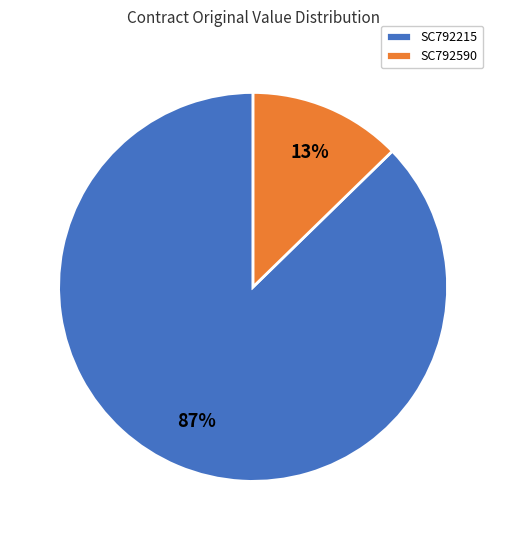

Does any single category account for the majority?

Yes